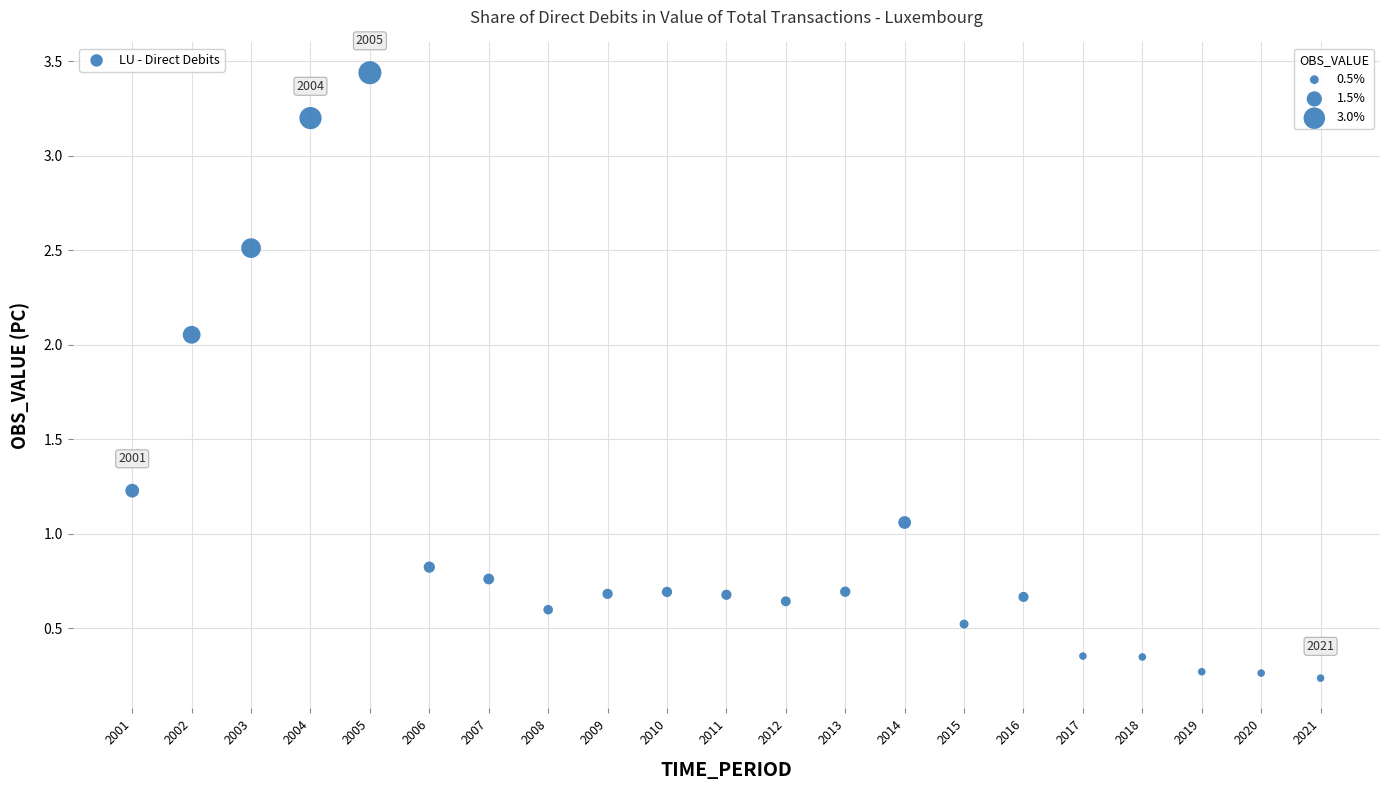

What is the range of Y values (max minus min)?

3.2